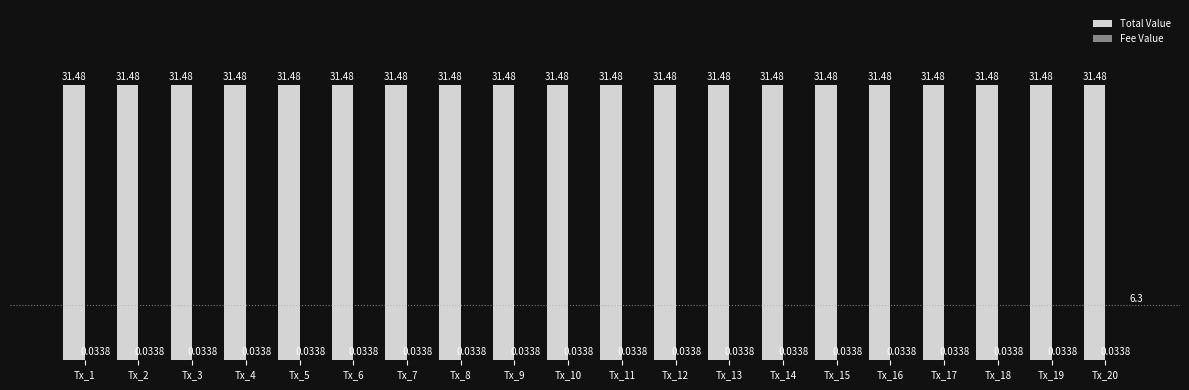

What is the total value across all series at Tx_5?

31.5